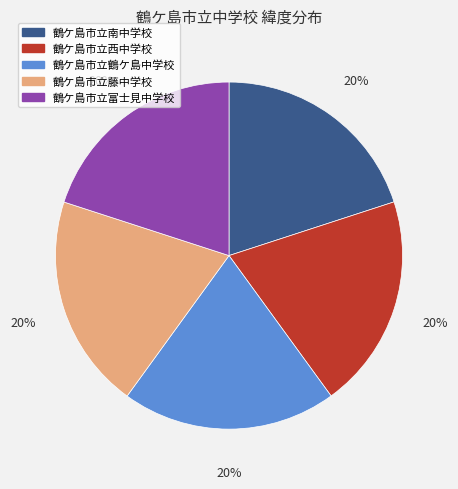

Is the sum of 鶴ケ島市立富士見中学校 and 鶴ケ島市立西中学校 greater than half?

No